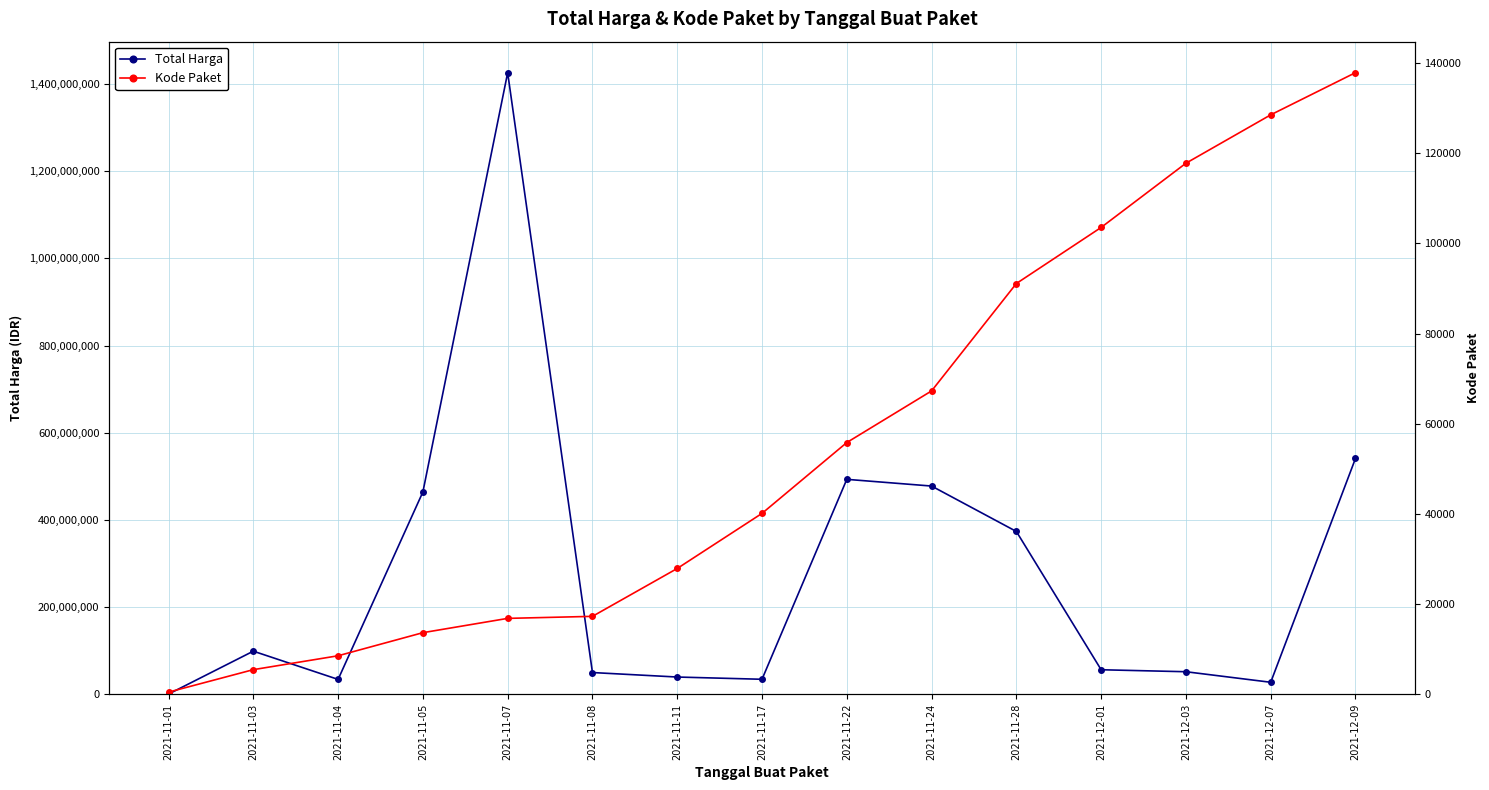

Between 2021-11-04 and 2021-11-11, which is larger?

2021-11-11